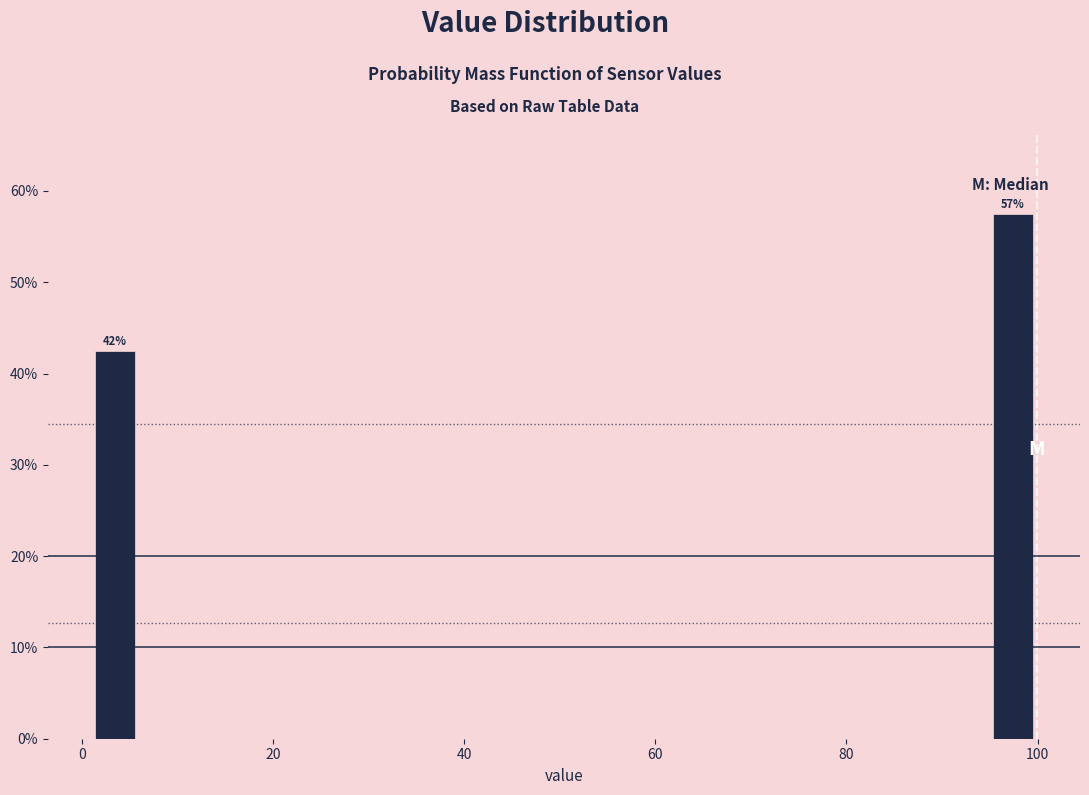

Around what value on the x-axis is the tallest bar? Give the approximate position of its centre, as read against the axis.

98